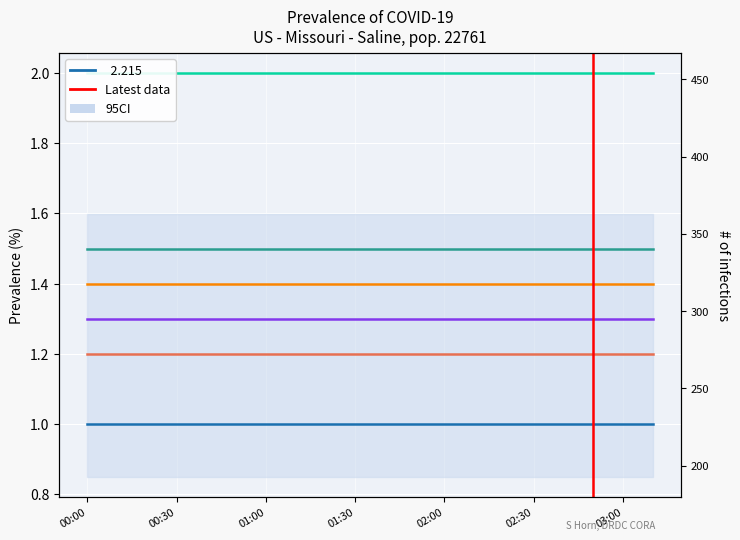

The chart shows a value of -1 at 00:00. True or false?

False